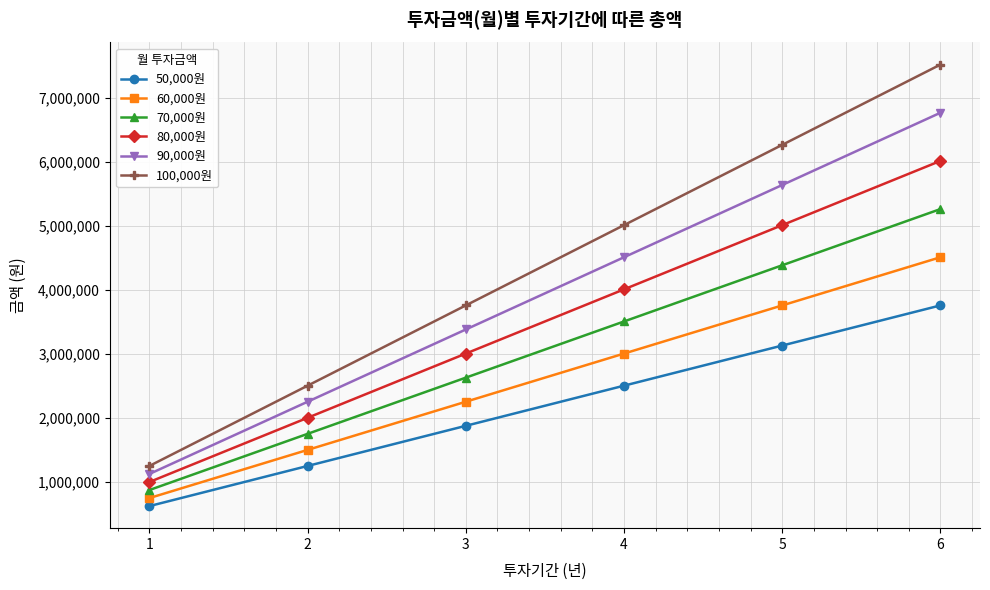

List the series in order of their peak value, highest first.

100,000원, 90,000원, 80,000원, 70,000원, 60,000원, 50,000원